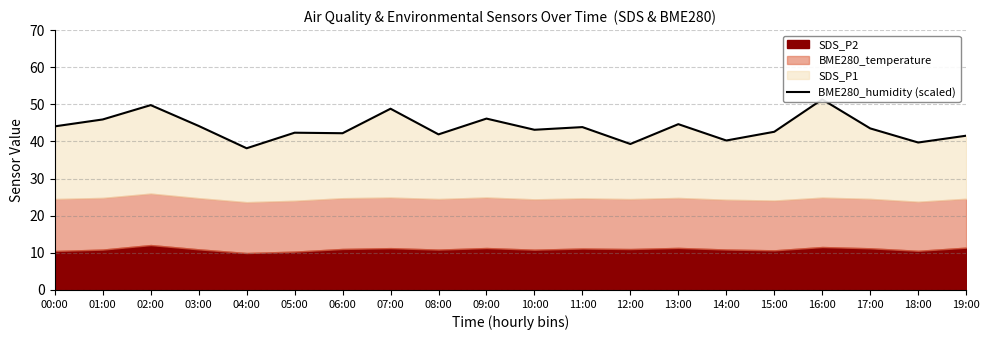

What is the change in value from 05:00 to 08:00?

-0.5